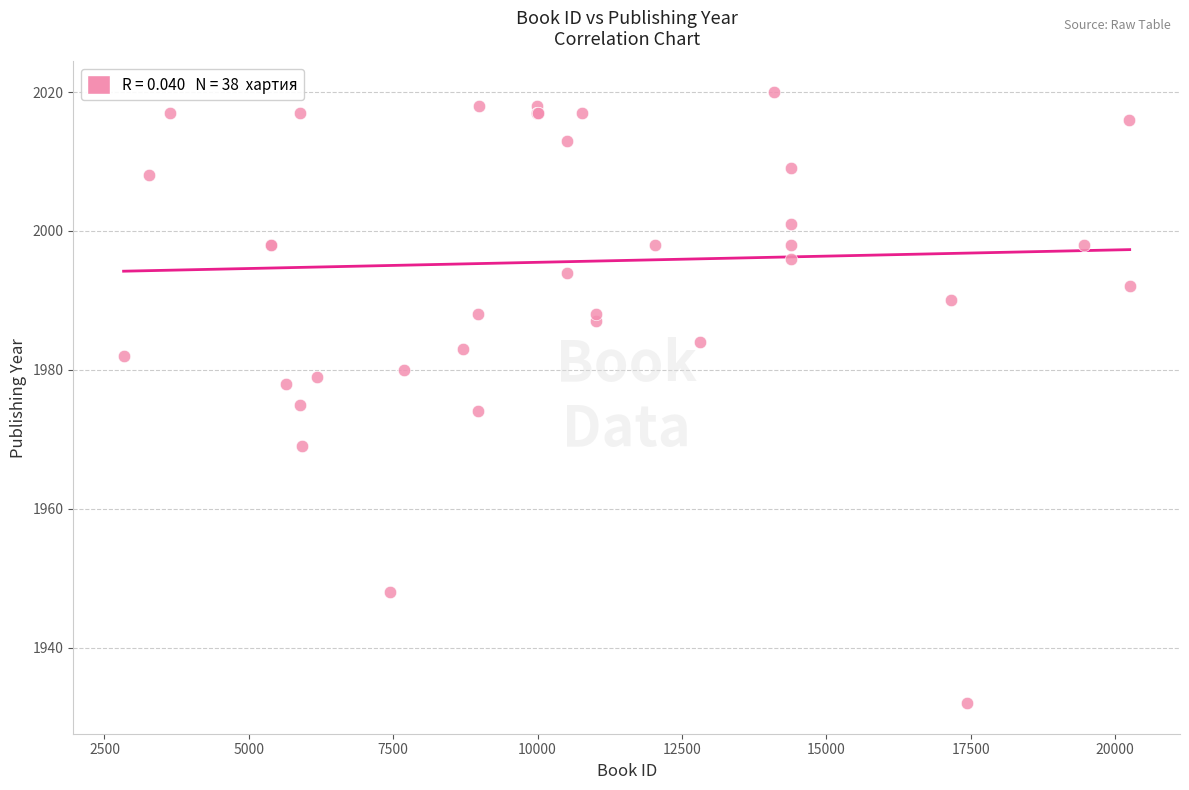

What Y value in the scatter plot is closest to 1976?

1975